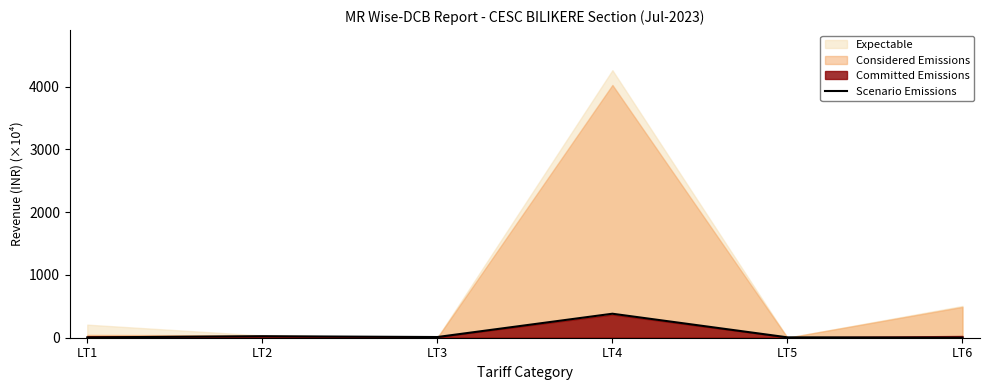

How many points are higher than both their immediate neighbors (excluding endpoints)?

2